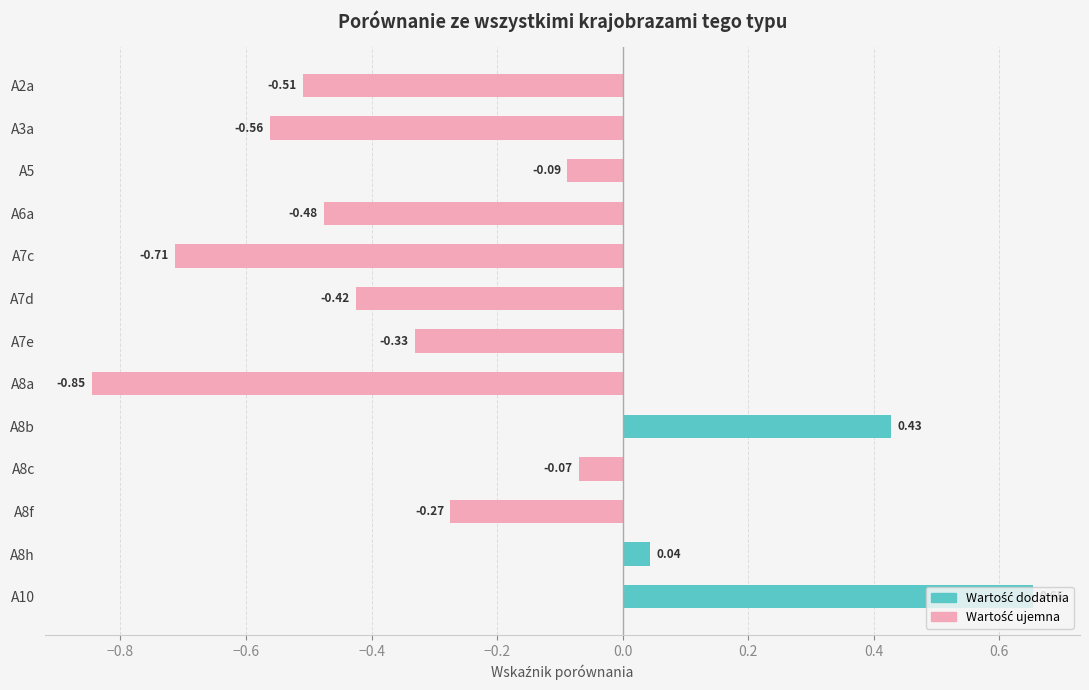

What is the change in value from A2a to A10?

+1.2